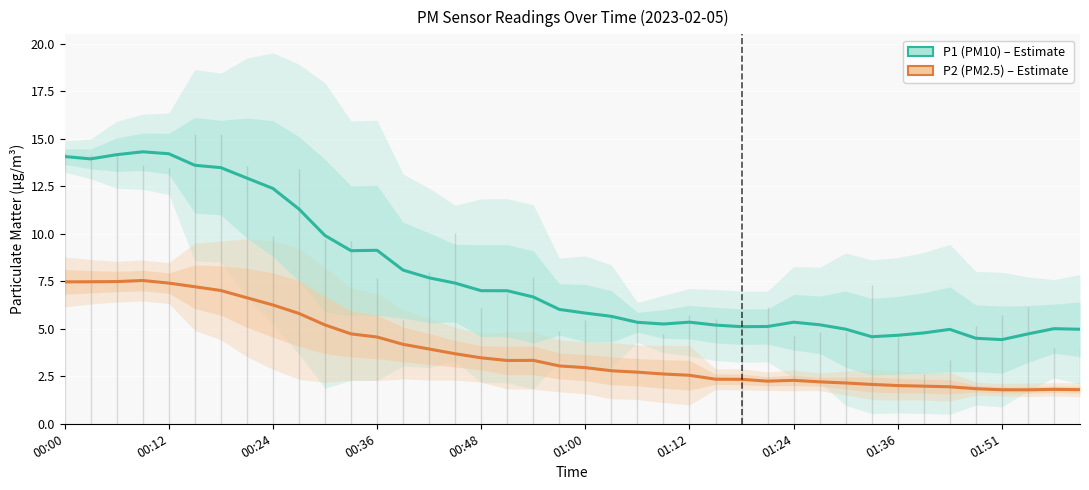

True or false: P1 (PM10) and P2 (PM2.5) cross at least once.

False